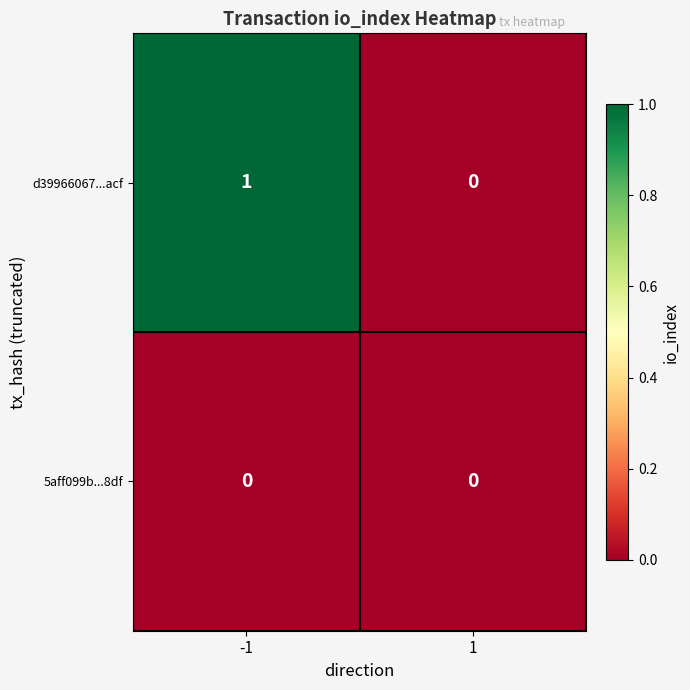

At -1, list the series in order from smallest to largest.

5aff099b...8df, d39966067...acf